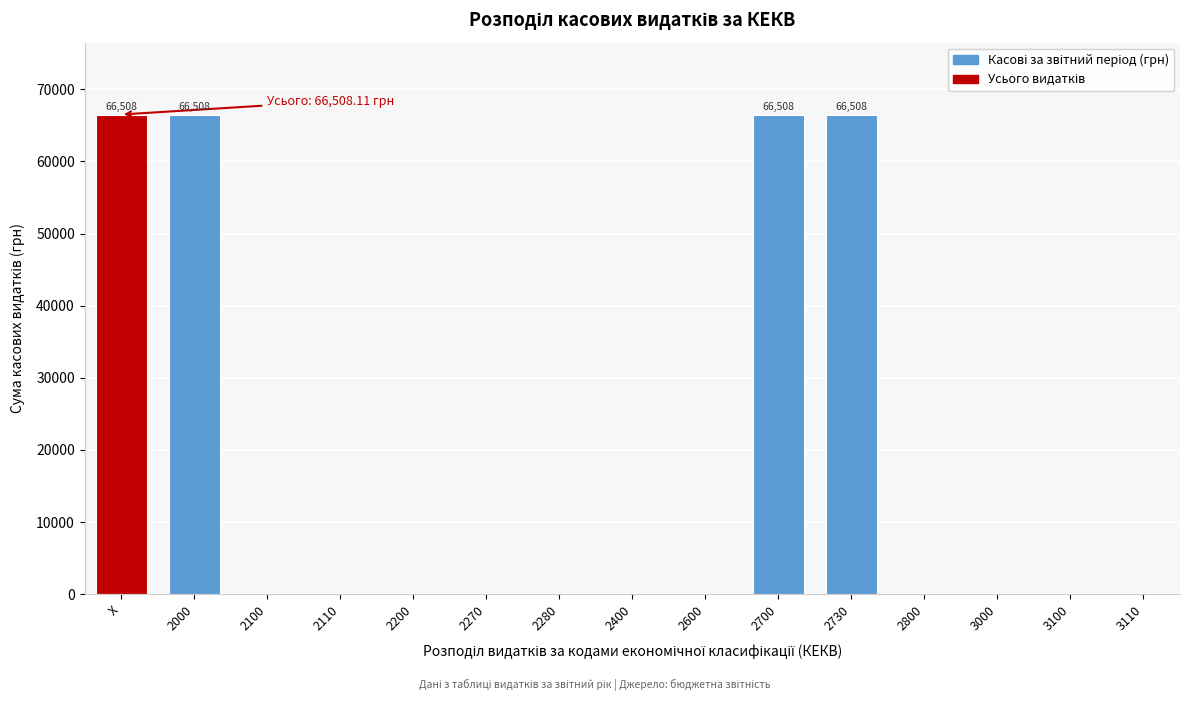

Reading right to left, what are all the values shown in this chart?

3110=0.0	3100=0.0	3000=0.0	2800=0.0	2730=66508.1	2700=66508.1	2600=0.0	2400=0.0	2280=0.0	2270=0.0	2200=0.0	2110=0.0	2100=0.0	2000=66508.1	X=66508.1